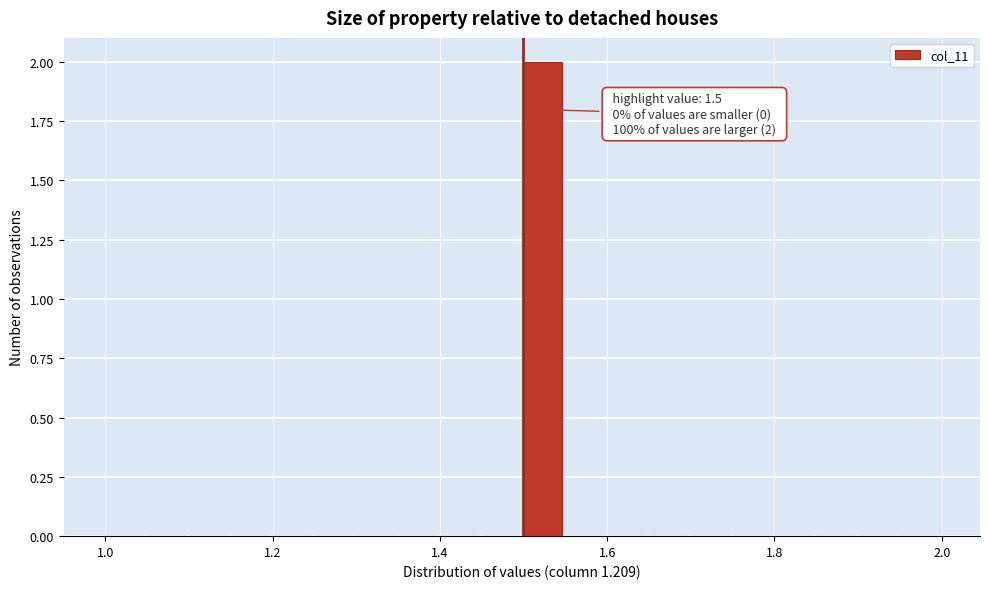

Around what value on the x-axis is the tallest bar? Give the approximate position of its centre, as read against the axis.

1.52